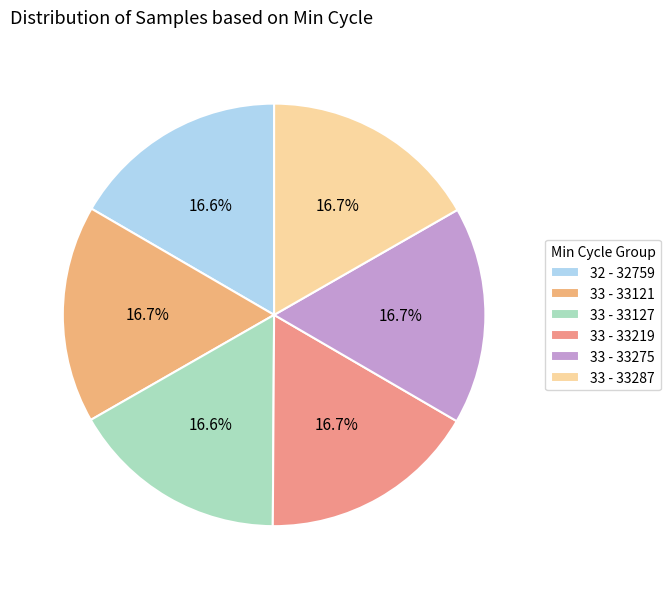

Count the number of slices in the pie.

6